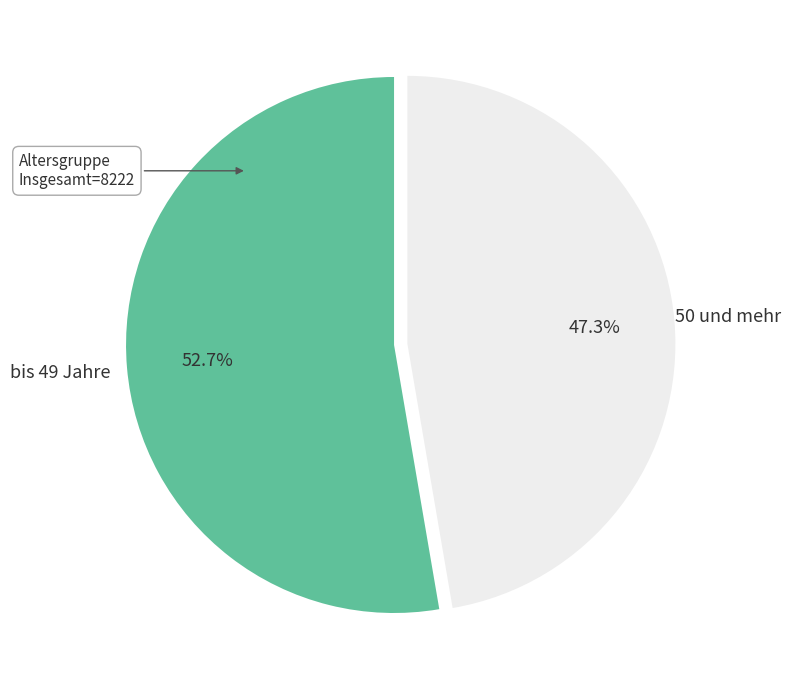

What percentage do 50 und mehr and bis 49 Jahre together represent?

100.0%